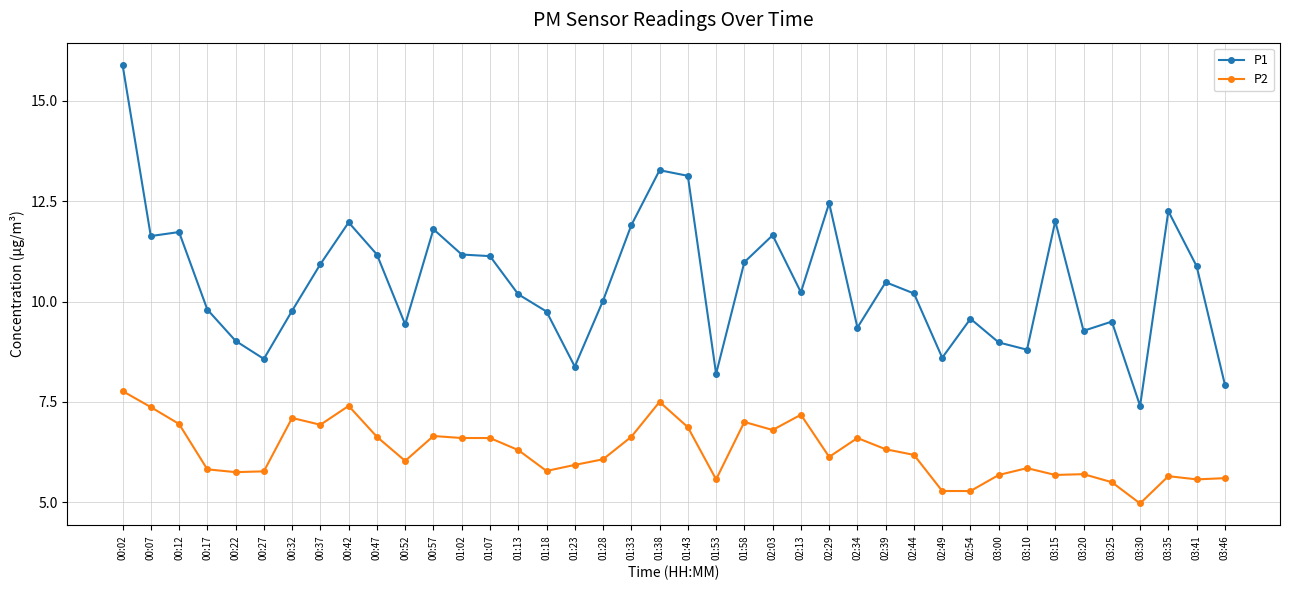

At which category does P1 reach its first local peak?

00:12